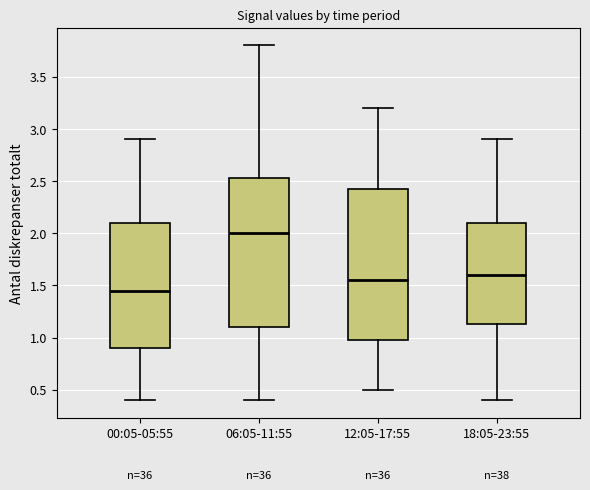

Reading left to right, read every box against the y-axis: the position of its median line, the range the box covers, and the ends of its whiskers. The values are not printed on the chart, so give them approximately, as read against the axis.

00:05-05:55: median 1.45, box 0.90 to 2.10, whiskers 0.40 to 2.90
06:05-11:55: median 2.00, box 1.10 to 2.55, whiskers 0.40 to 3.80
12:05-17:55: median 1.55, box 1.00 to 2.45, whiskers 0.50 to 3.20
18:05-23:55: median 1.60, box 1.15 to 2.10, whiskers 0.40 to 2.90